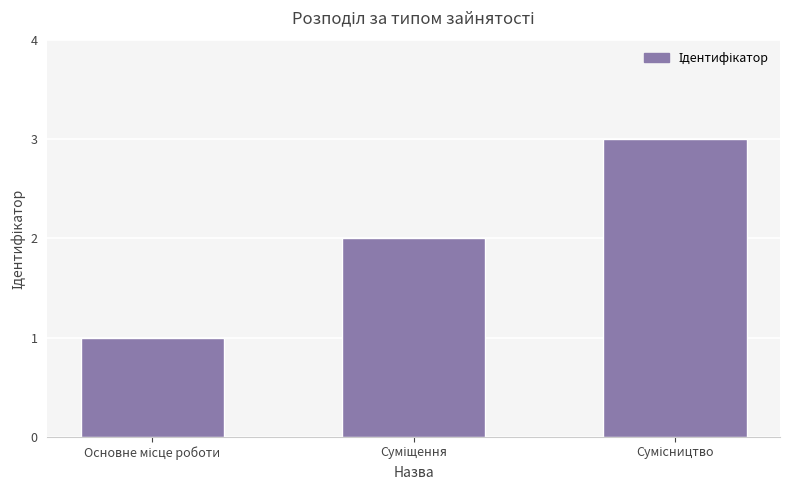

What is the maximum value shown in the chart?

3